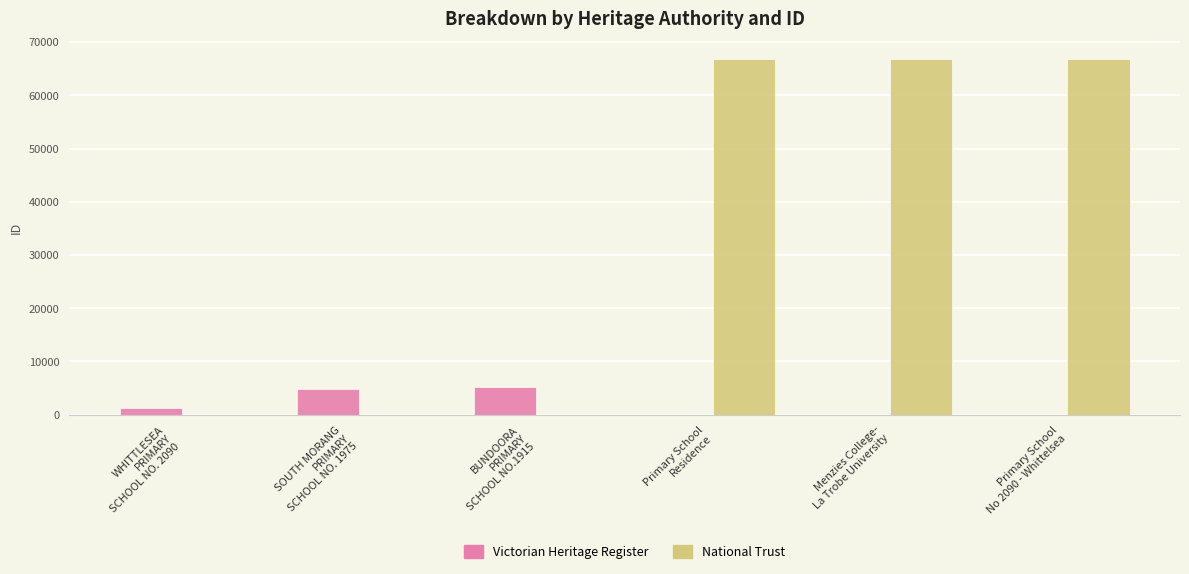

Between Primary School
Residence and SOUTH MORANG
PRIMARY
SCHOOL NO. 1975, which is larger?

SOUTH MORANG
PRIMARY
SCHOOL NO. 1975